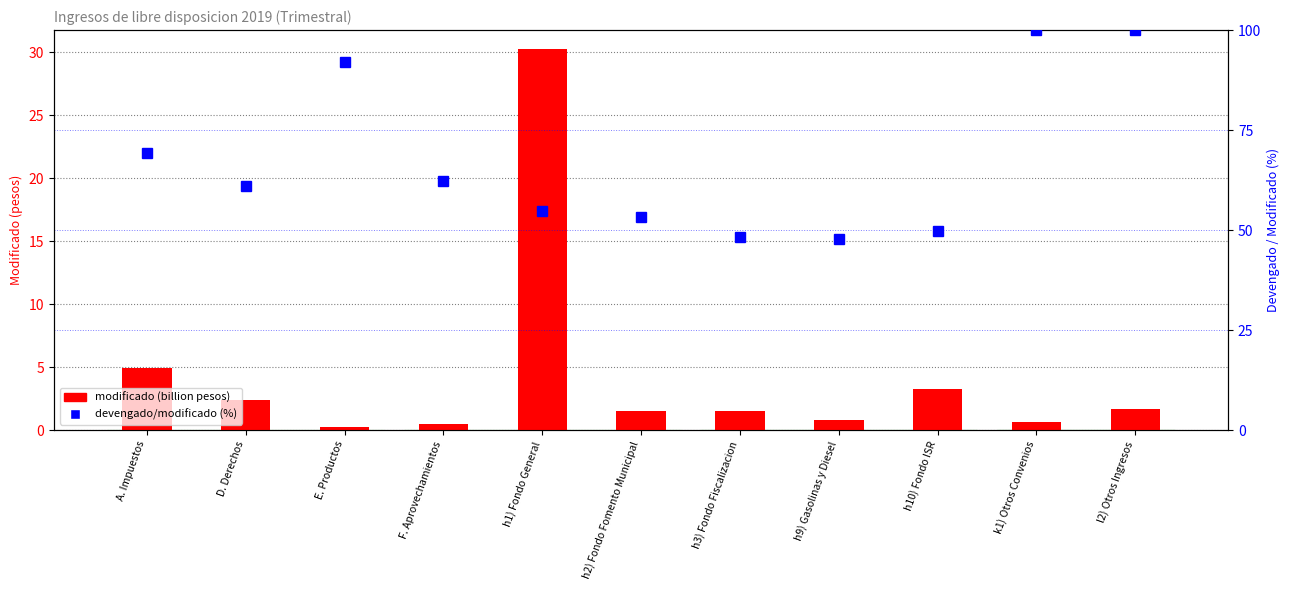

At which label does devengado/modificado (%) reach its minimum?

h9) Gasolinas y Diesel